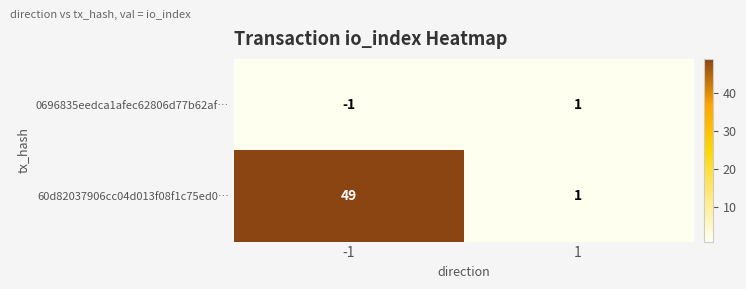

Reading left to right, what are all the values shown in this chart?

0696835eedca1afec62806d77b62af…: -1	1
60d82037906cc04d013f08f1c75ed0…: 49	1